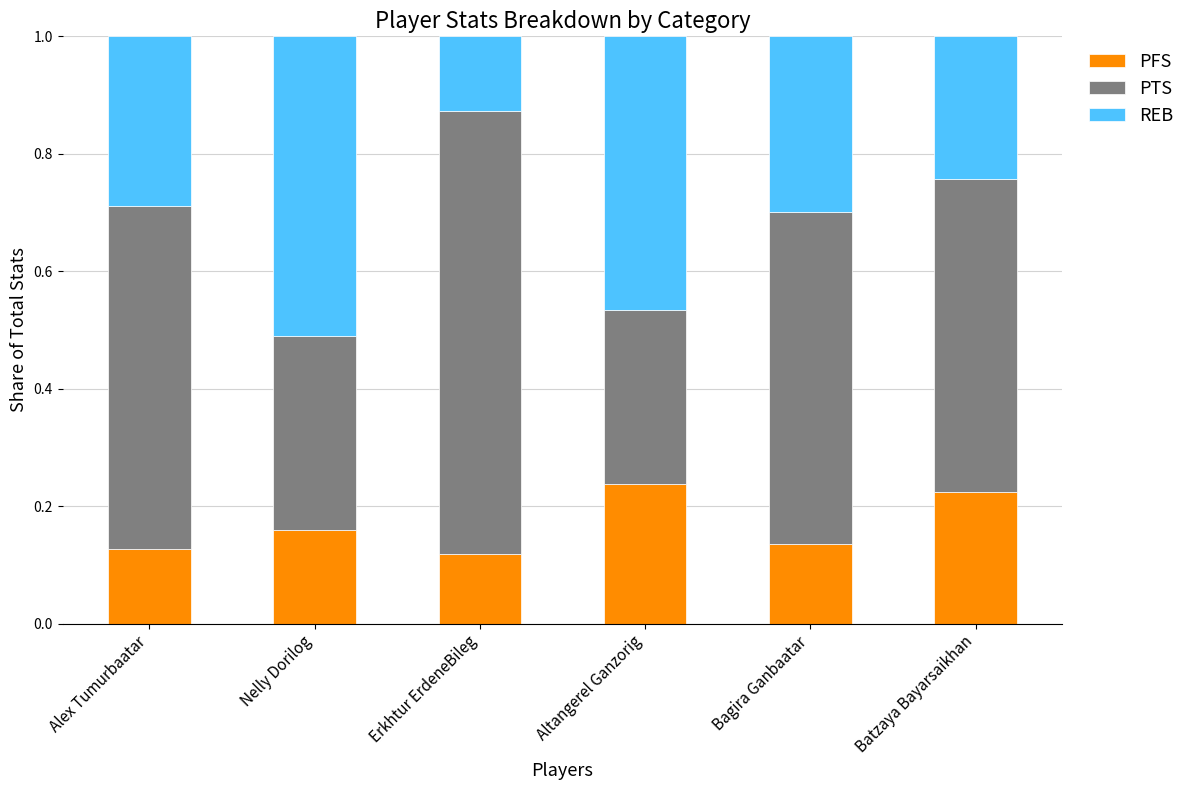

The PFS series shows 0.0 at Erkhtur ErdeneBileg. True or false?

False